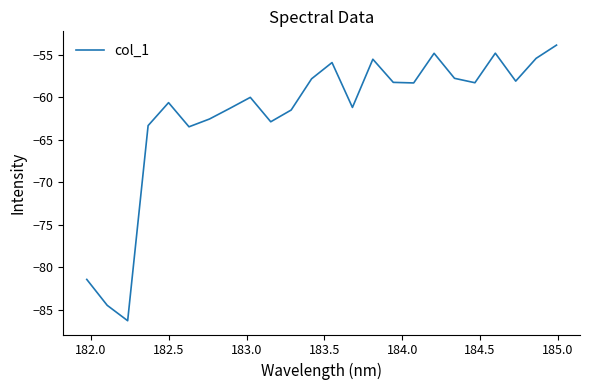

What is the difference between the maximum and minimum values?

32.4